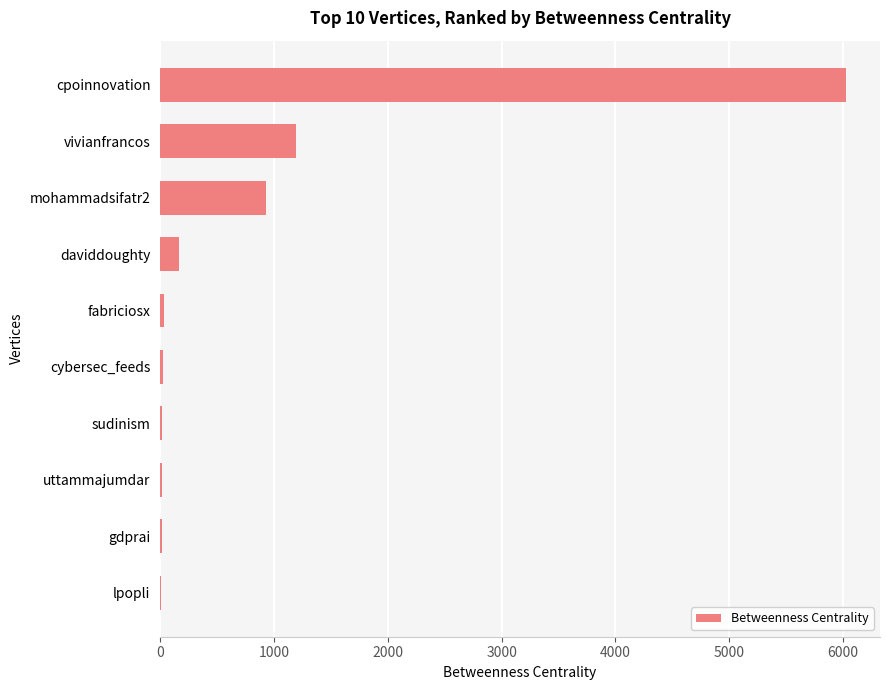

Is it true that the value at daviddoughty is 161.3?

True